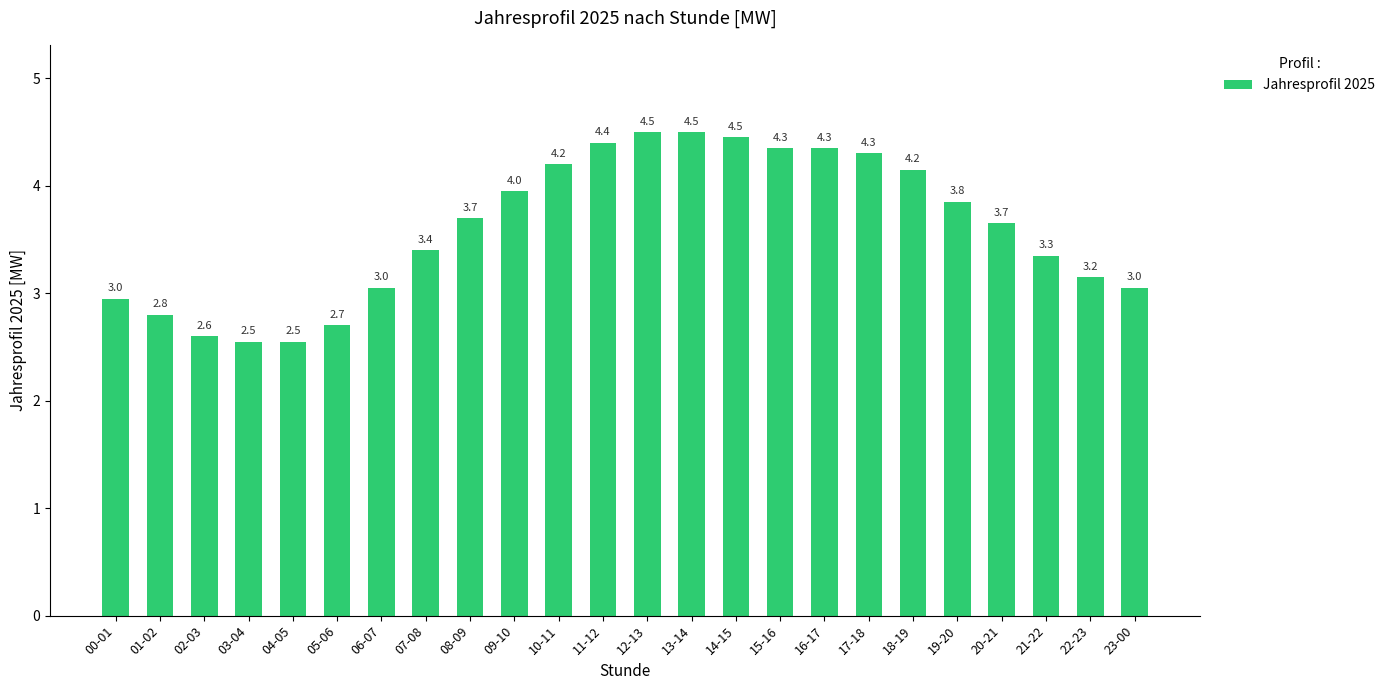

What is the average value?

3.6